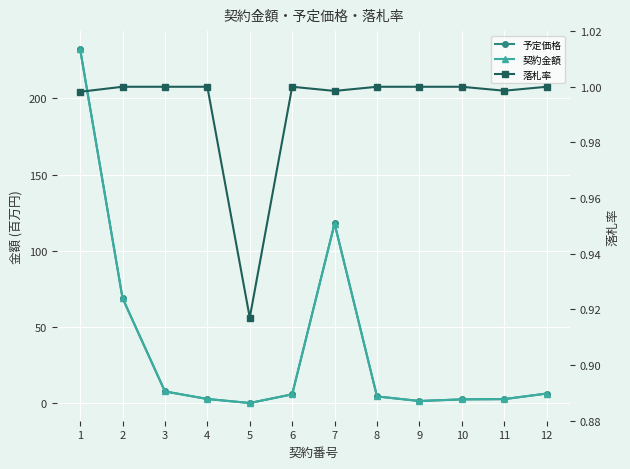

How many lines are shown in the chart?

3